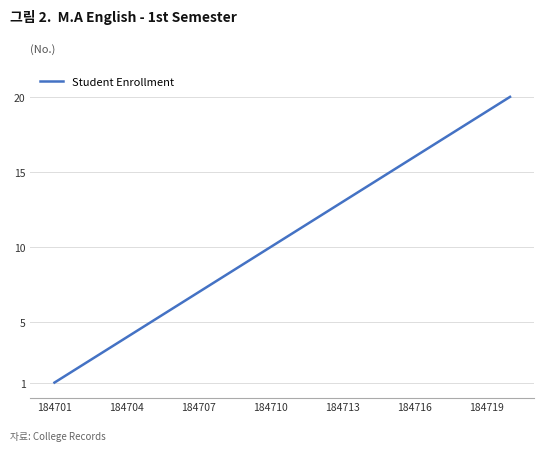

True or false: there are more than 0 points higher than both neighbors.

False